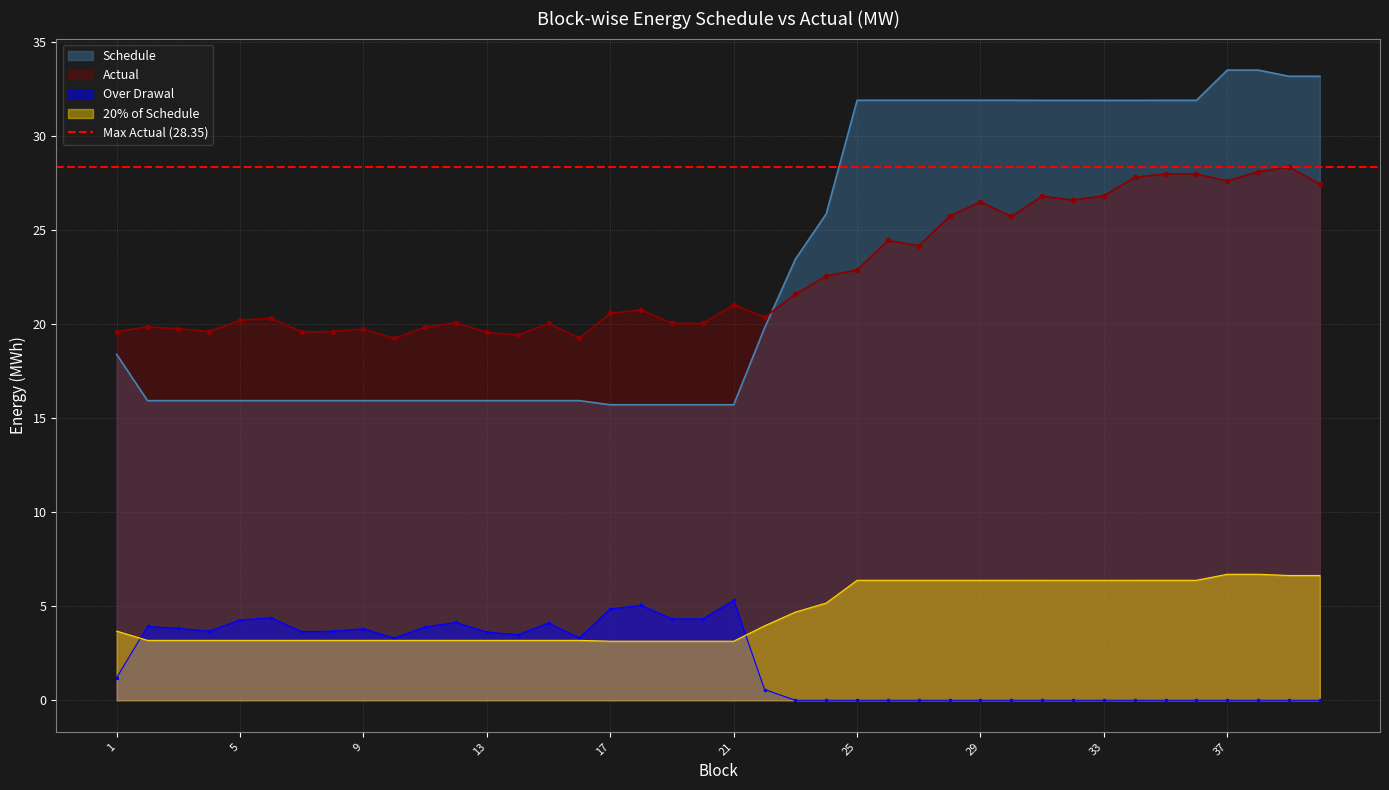

What is the difference between the maximum and minimum values in the Schedule series?

17.8